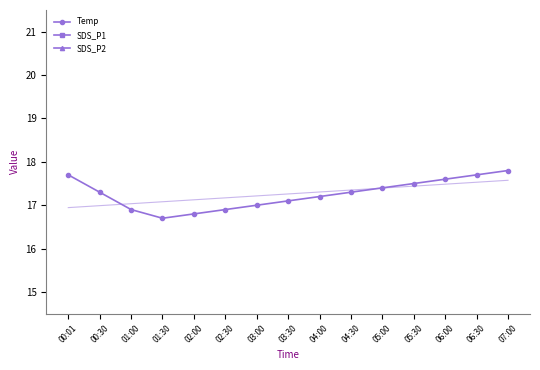

List the series in order of their peak value, lowest first.

SDS_P2, SDS_P1, Temp